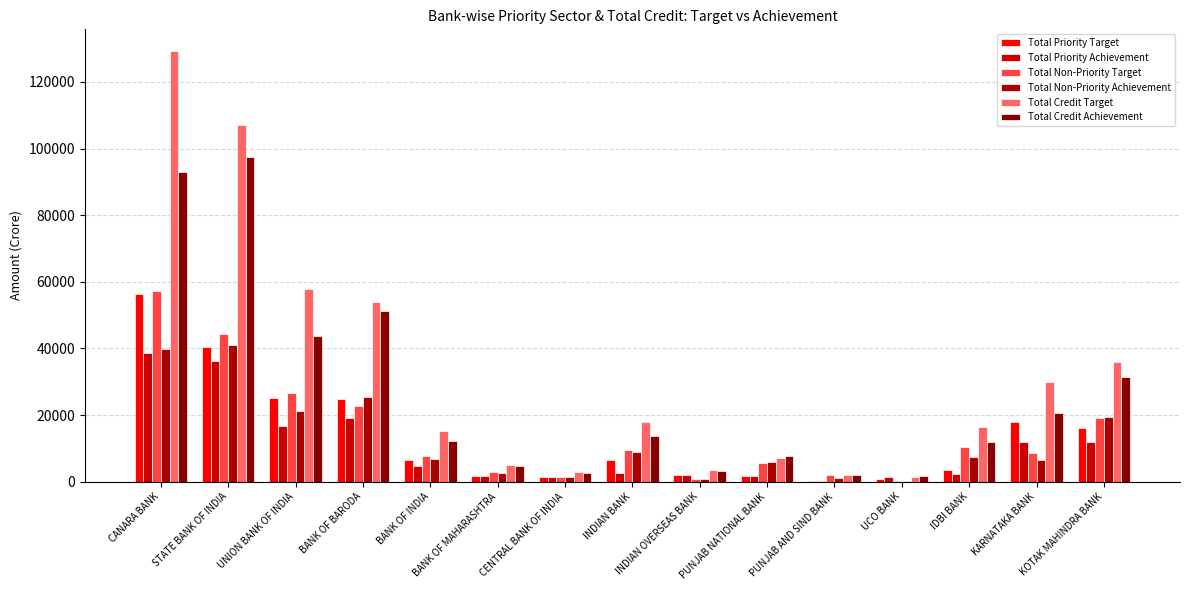

Reading left to right, list all the values displayed in this chart.

Total Priority Target: 56357.8	40405.6	25155.4	24745.5	6531.6	1784.2	1457.0	6411.2	1937.3	1668.1	168.4	855.3	3430.9	17807.7	16098.0
Total Priority Achievement: 38534.1	36358.2	16855.7	19176.6	4686.4	1787.2	1295.6	2739.1	1998.0	1703.2	321.6	1325.0	2289.9	11809.8	11987.9
Total Non-Priority Target: 57199.2	44342.1	26664.5	22760.8	7843.1	2874.7	1564.0	9542.5	915.6	5595.6	1893.0	195.7	10359.5	8539.7	19218.2
Total Non-Priority Achievement: 39836.8	41181.2	21215.2	25545.8	6807.6	2481.5	1287.5	8922.1	919.9	5940.1	1209.1	328.1	7516.4	6483.1	19519.0
Total Credit Target: 129340.0	107188.6	57745.3	53944.7	15338.0	5144.2	3021.0	17881.5	3640.2	7263.7	2161.5	1269.5	16331.0	29902.2	35876.8
Total Credit Achievement: 93049.8	97347.2	43863.6	51126.7	12234.1	4801.4	2583.1	13589.8	3142.3	7643.3	1960.5	1773.3	11846.4	20485.2	31506.9